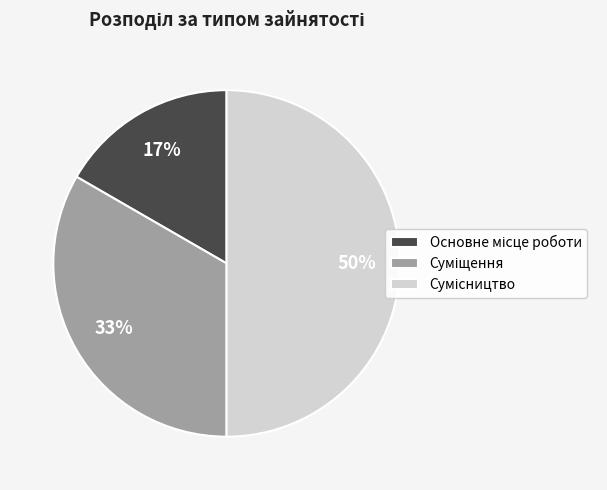

To the nearest percent, what is the average slice percentage?

33%